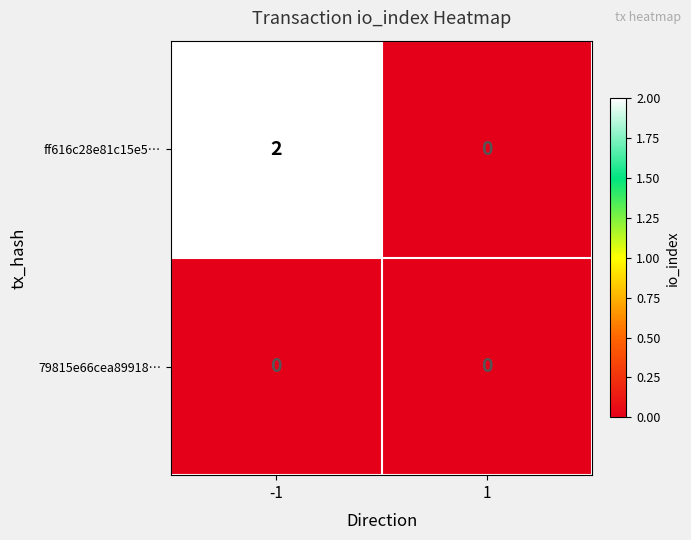

How many values in ff616c28e81c15e5… are above zero?

1